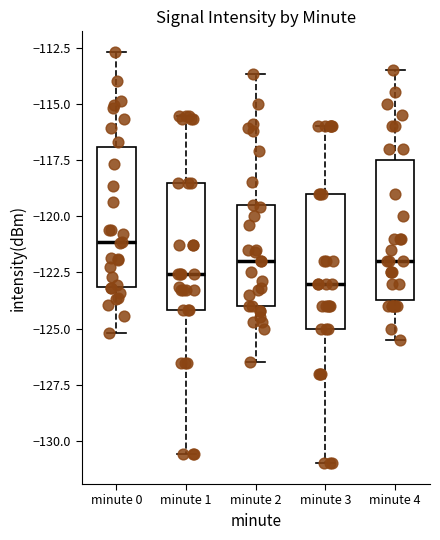

Reading left to right, read every box against the y-axis: the position of its median line, the range the box covers, and the ends of its whiskers. The values are not printed on the chart, so give them approximately, as read against the axis.

minute 0: median -121.0, box -123.0 to -117.0, whiskers -125.0 to -112.5
minute 1: median -122.5, box -124.0 to -118.5, whiskers -130.5 to -115.5
minute 2: median -122.0, box -124.0 to -119.5, whiskers -126.5 to -113.5
minute 3: median -123.0, box -125.0 to -119.0, whiskers -131.0 to -116.0
minute 4: median -122.0, box -123.5 to -117.5, whiskers -125.5 to -113.5